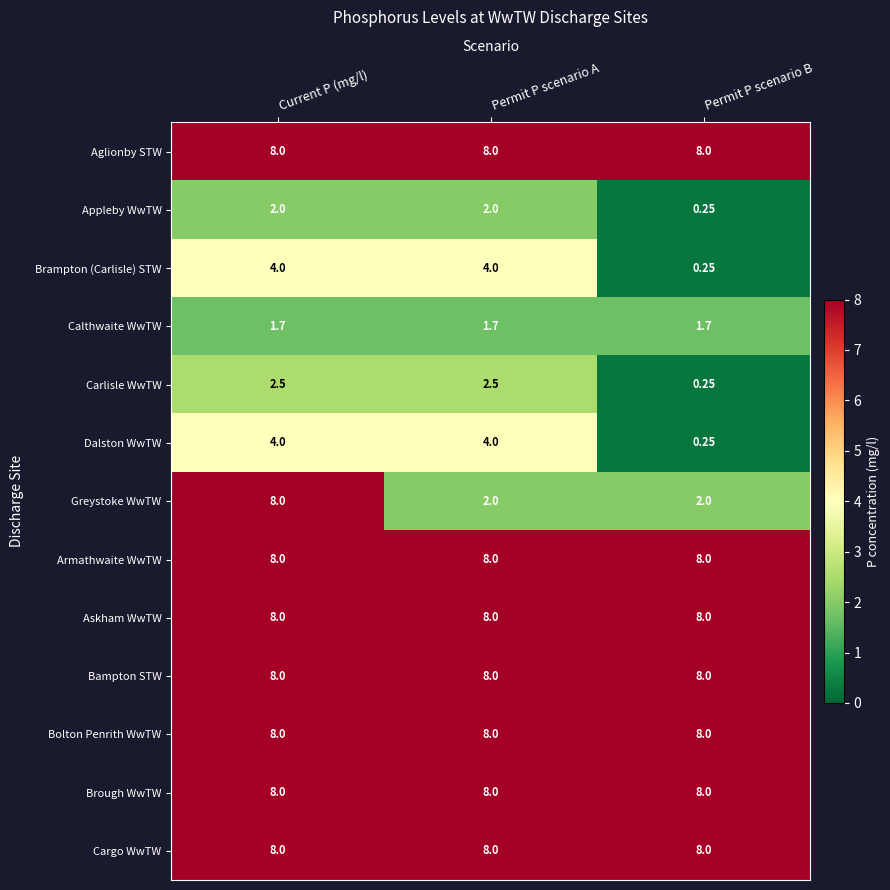

Which series changed the most between Current P (mg/l) and Permit P scenario A?

Greystoke WwTW